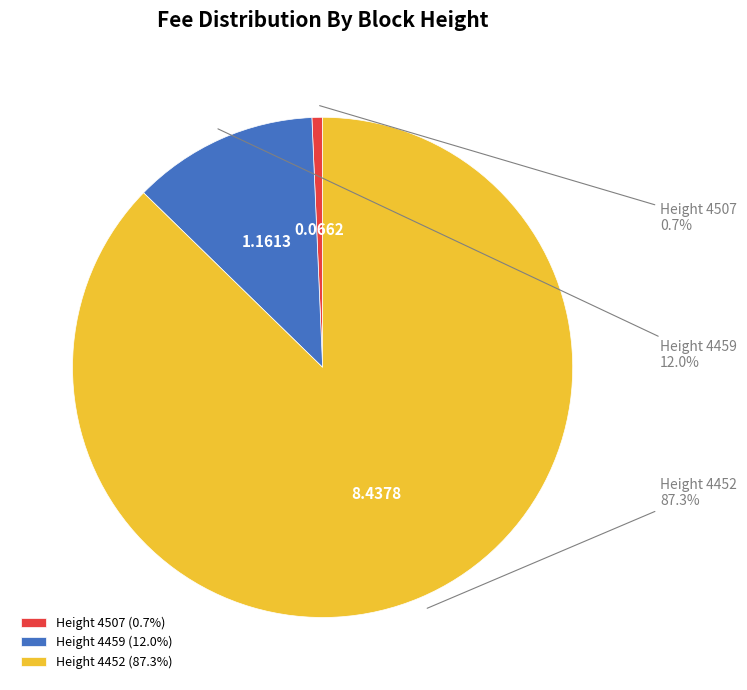

To the nearest percent, what is the average slice percentage?

33%